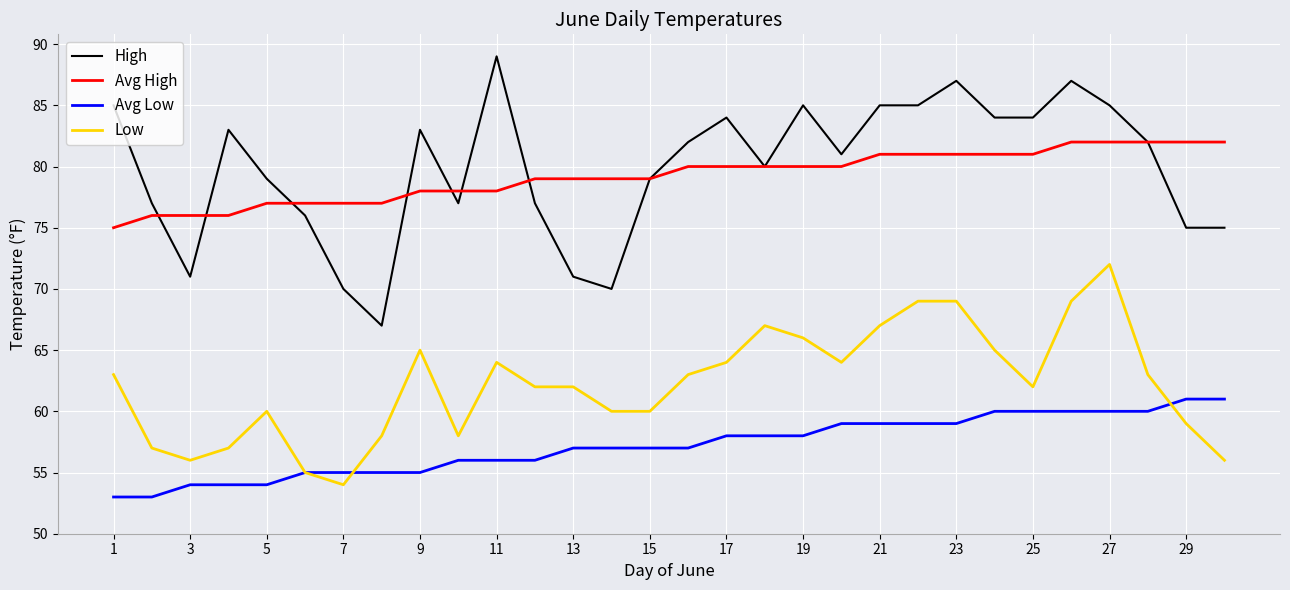

True or false: Low and High intersect in this chart.

False